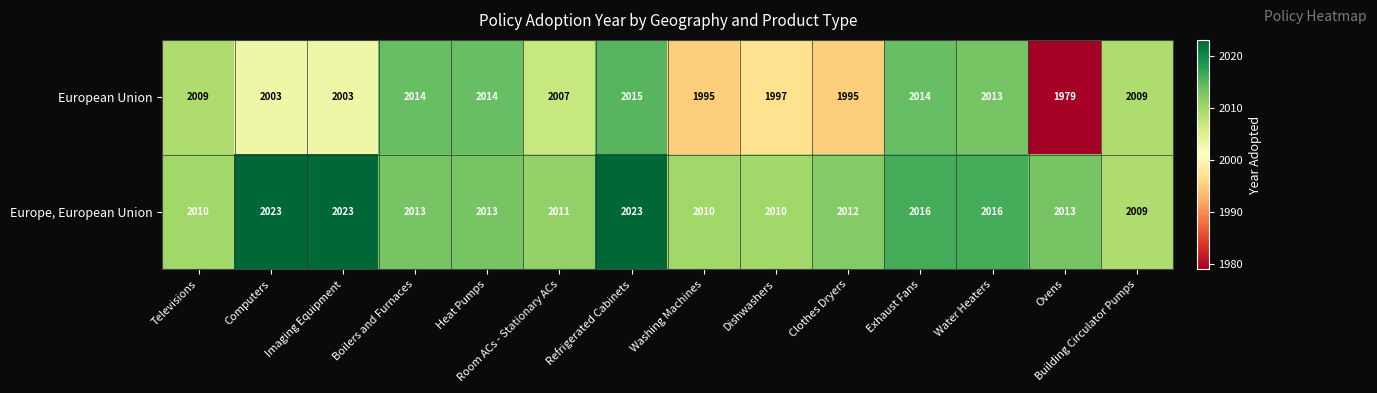

What is the average value of the European Union series?

2005